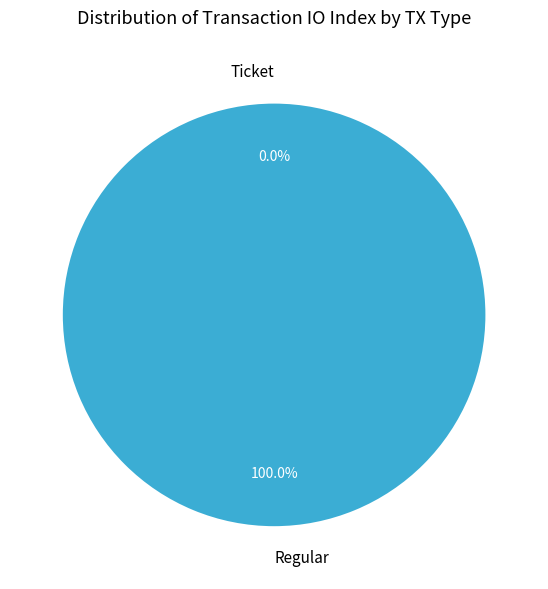

What is the change in value from Ticket to Regular?

+97